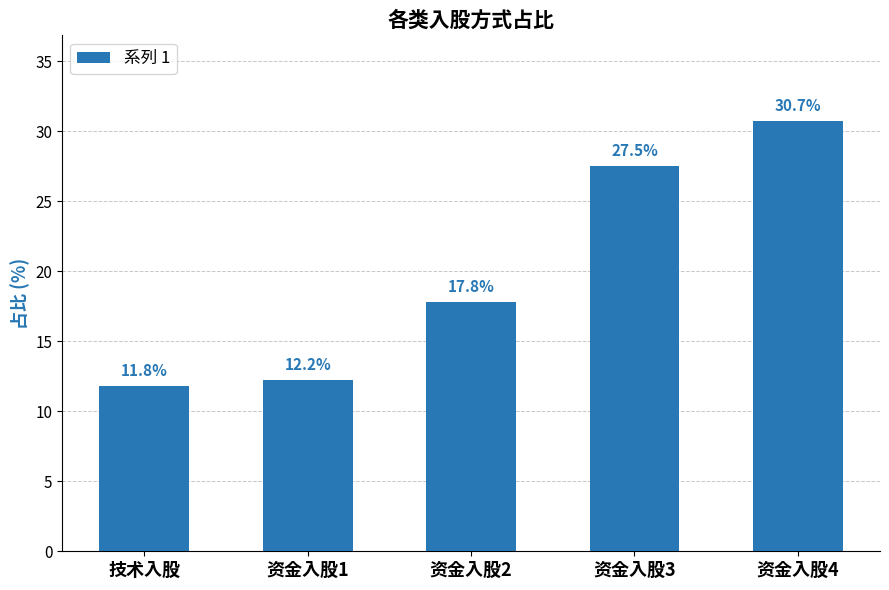

At which category does the chart reach its peak across all series?

资金入股4